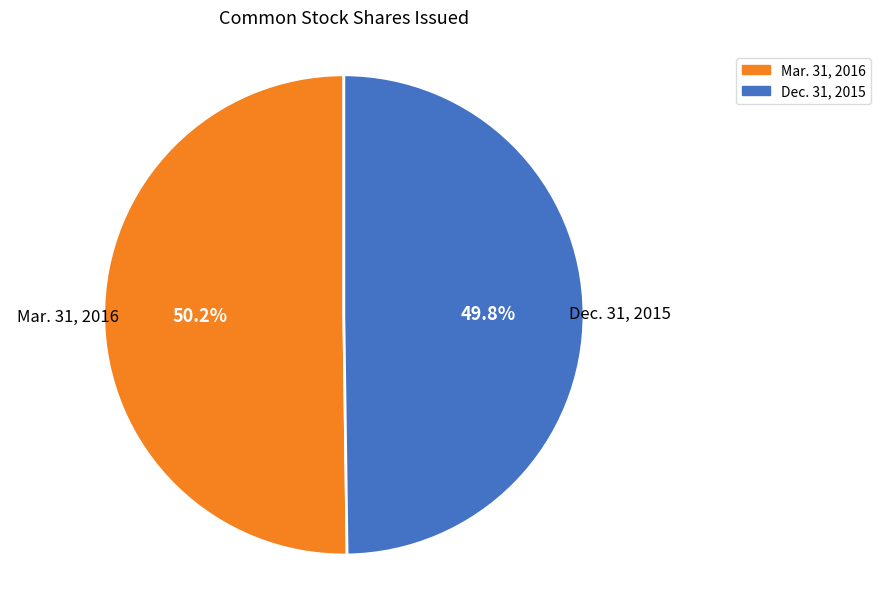

Does any single category account for the majority?

Yes